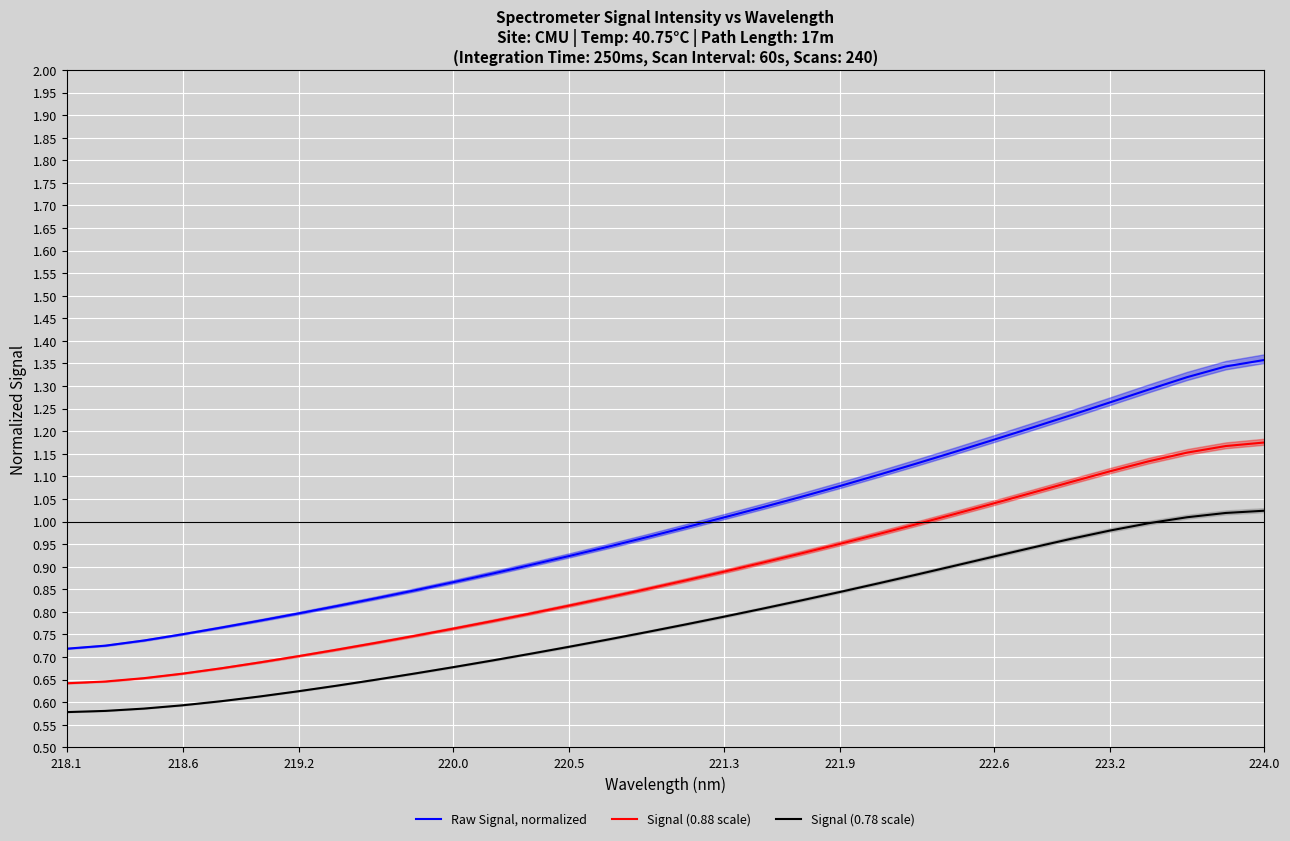

What is the sum of all Signal (0.78 scale) values?

25.0